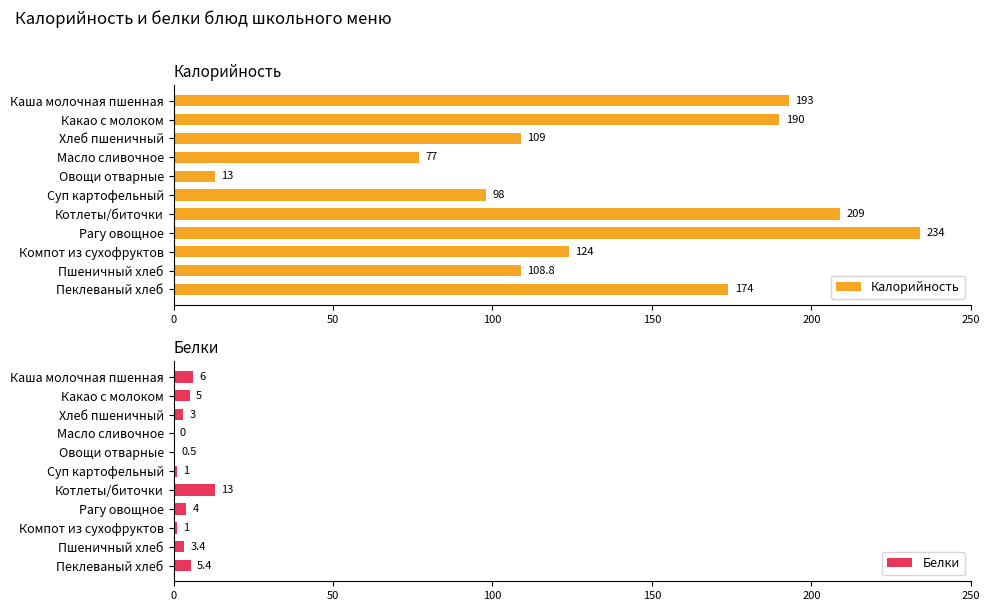

What is the highest value of the Калорийность series?

234.0